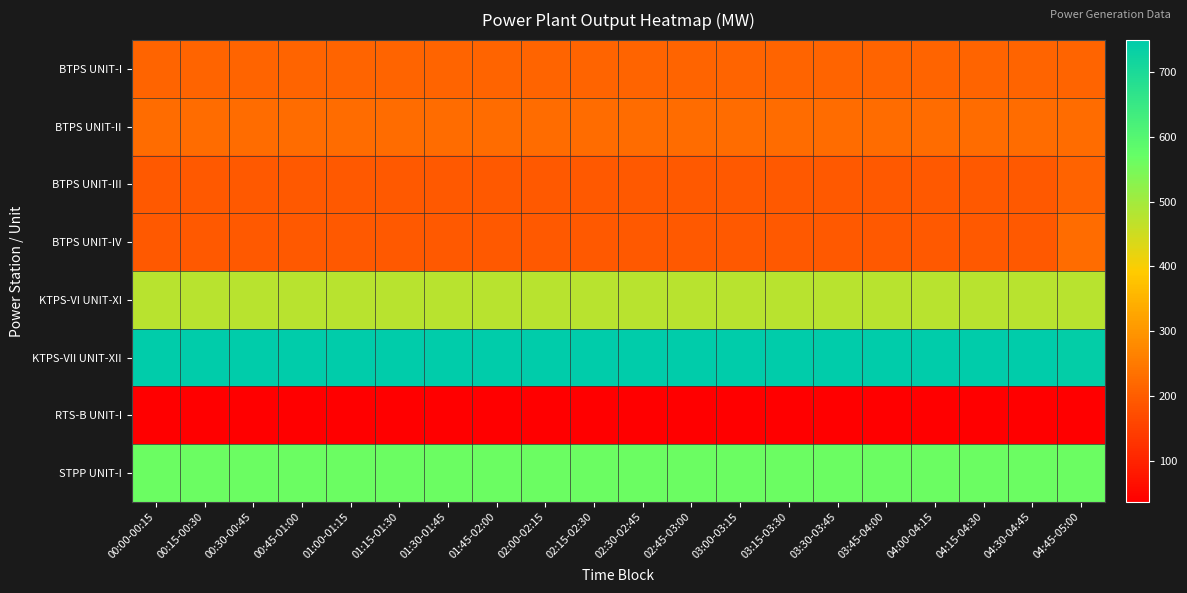

Which series has the largest total across all categories?

KTPS-VII UNIT-XII